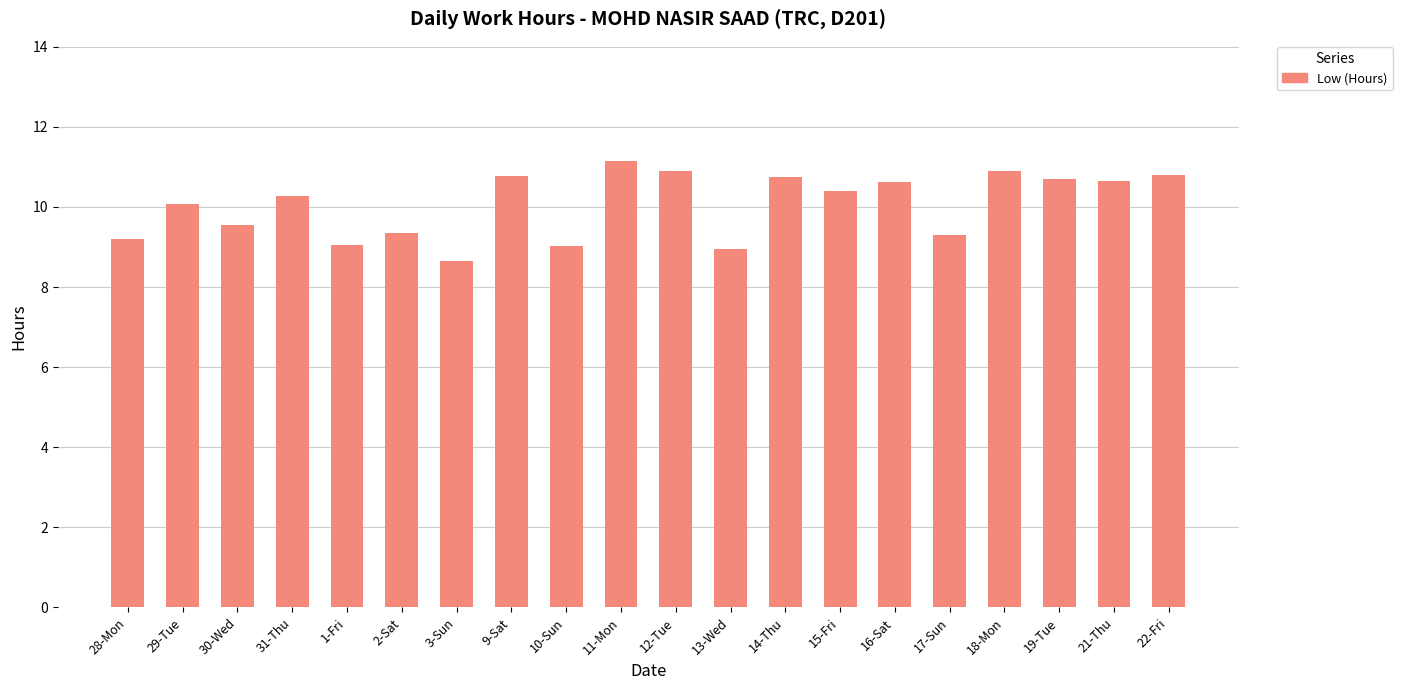

Read the value at 31-Thu.

10.3